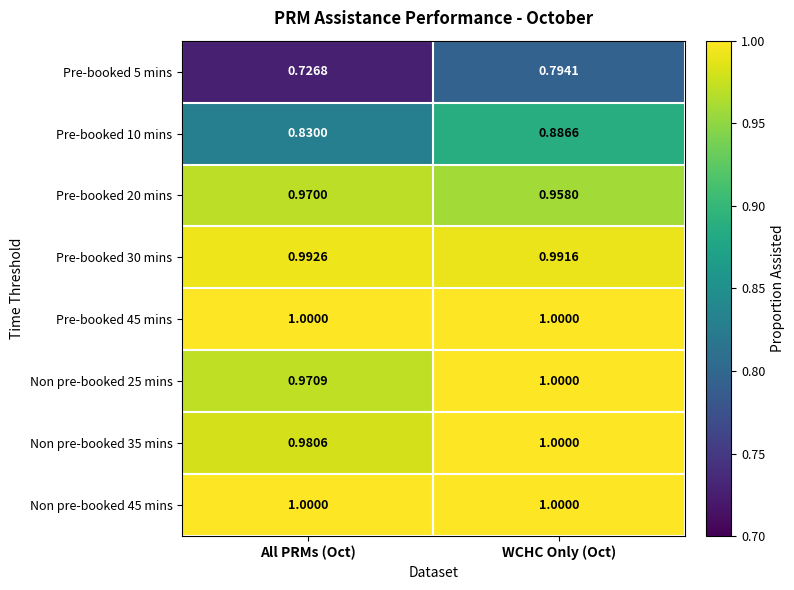

At which category is the sum across all series the highest?

WCHC Only (Oct)